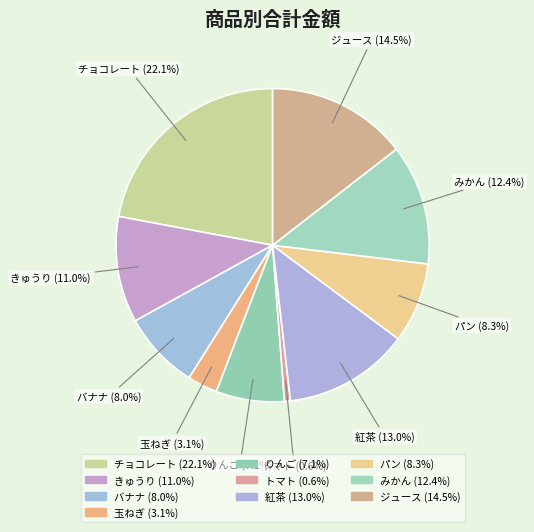

To the nearest percent, what is the average slice percentage?

10%